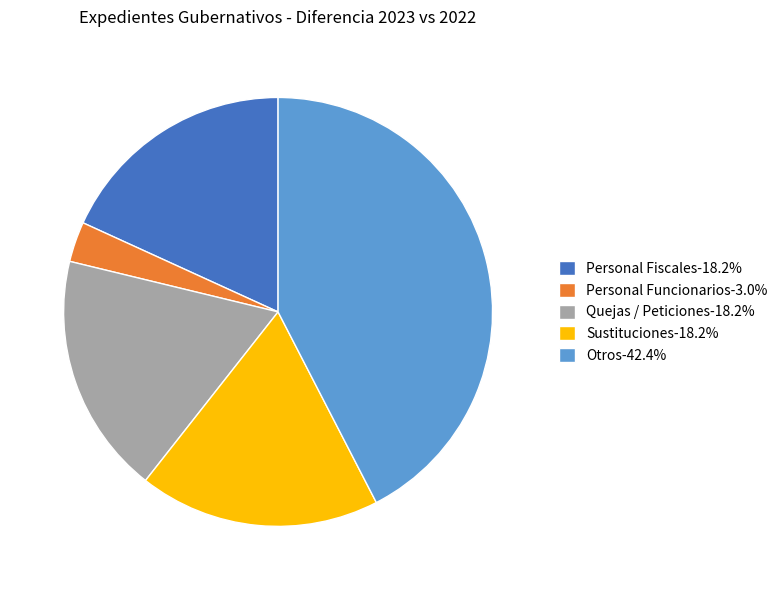

Is there a majority slice in this chart?

No